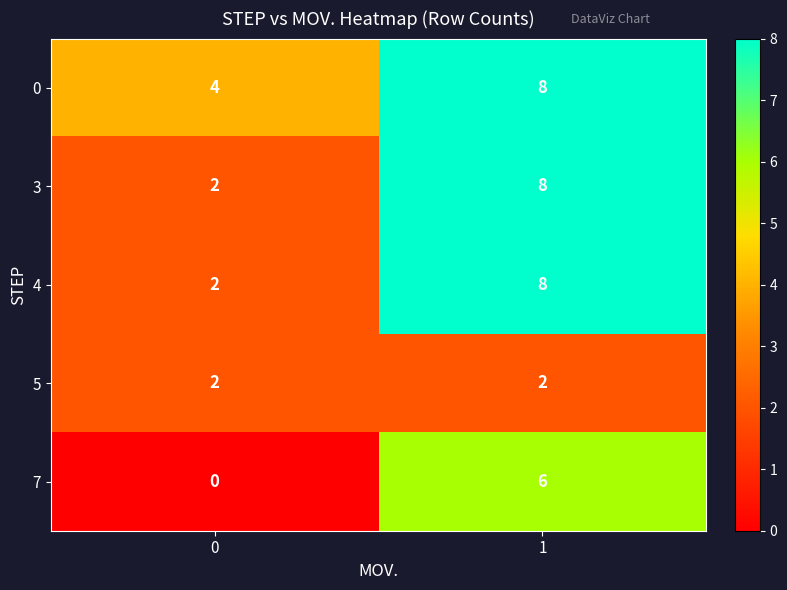

What is the spread (max minus min) of values at 0?

4